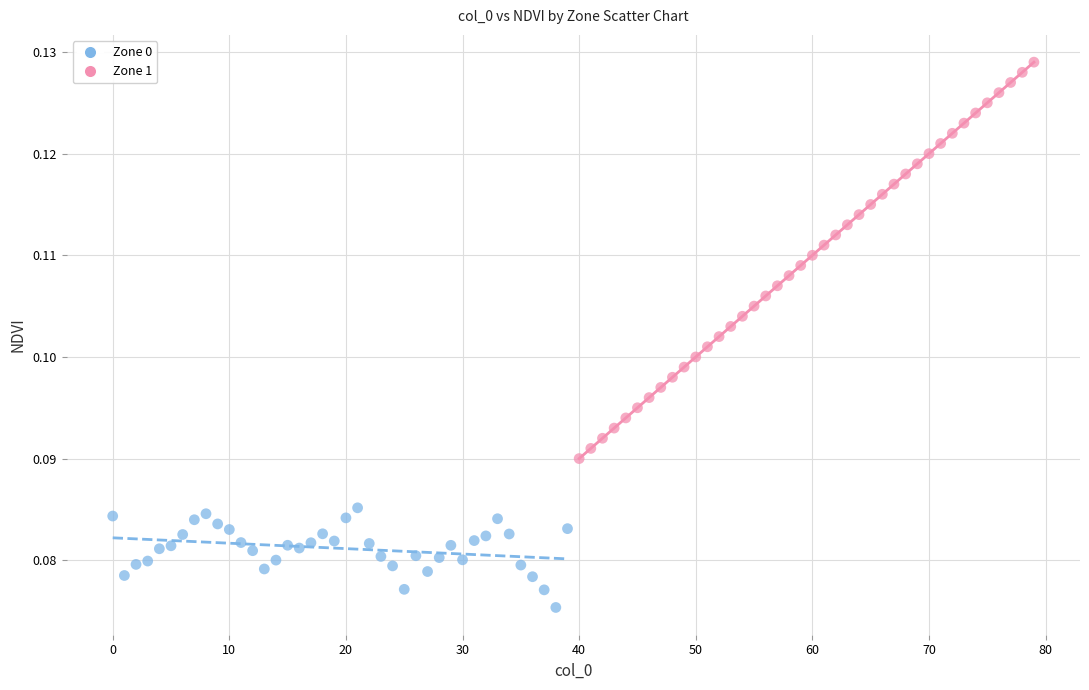

Which series has the largest Y range (max minus min)?

Zone 1